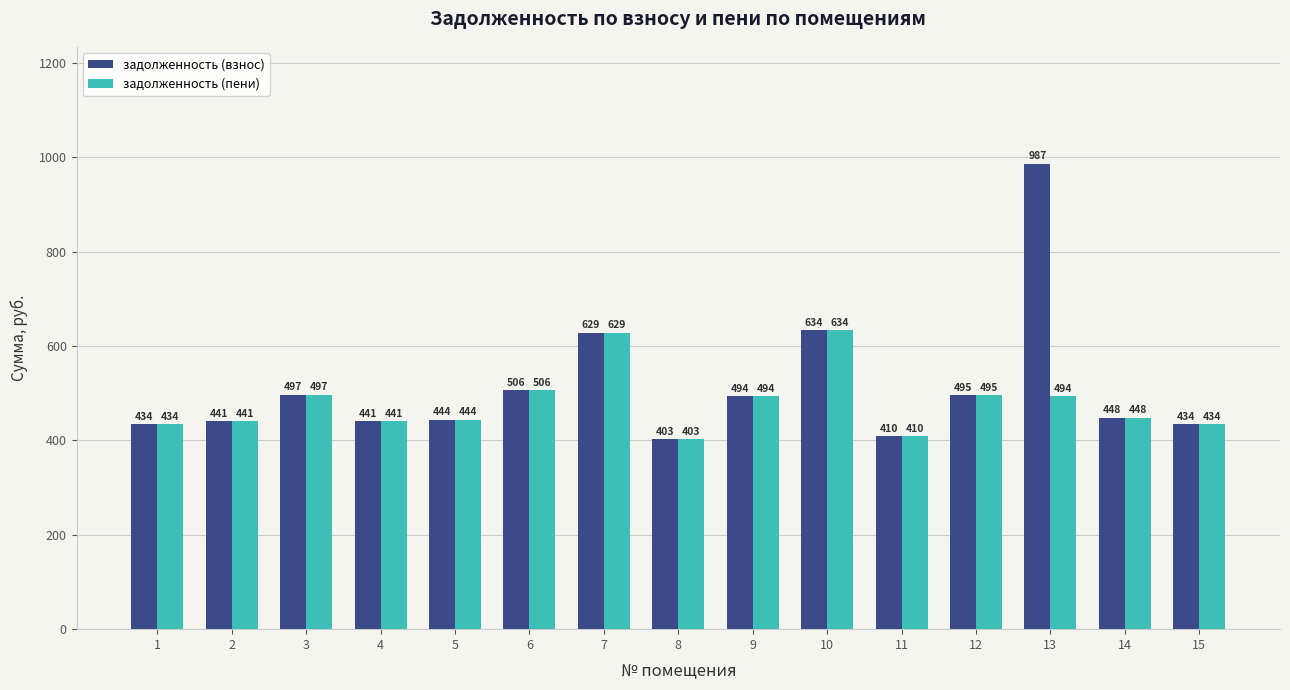

What is the average value of the задолженность (взнос) series?

513.2